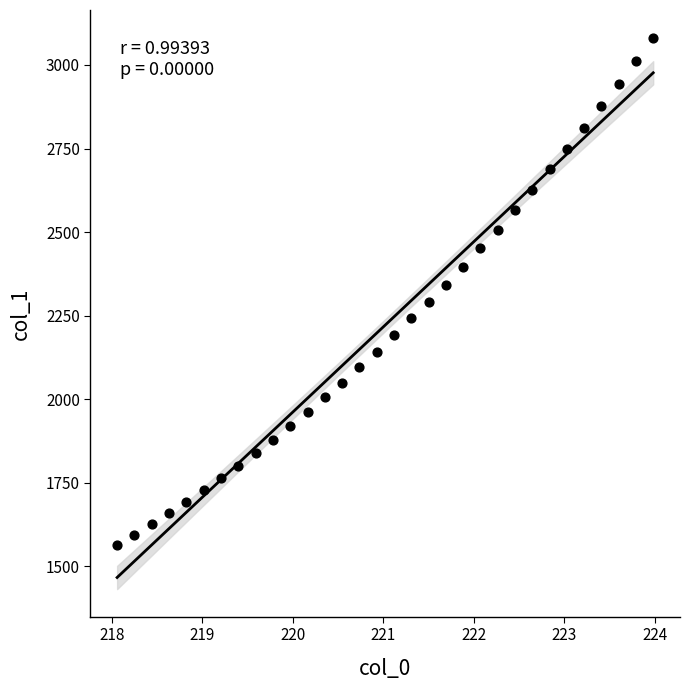

What is the range of X values (max minus min)?

5.9